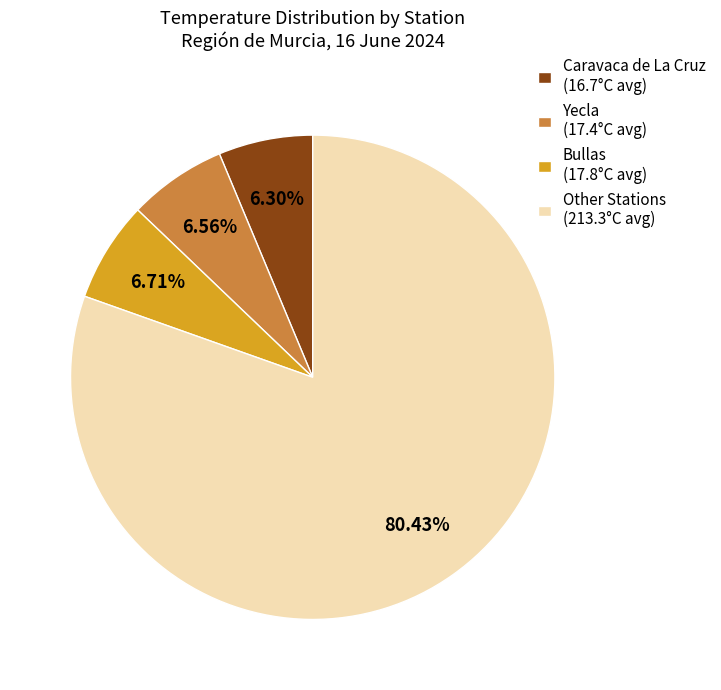

How many segments does this pie chart have?

4